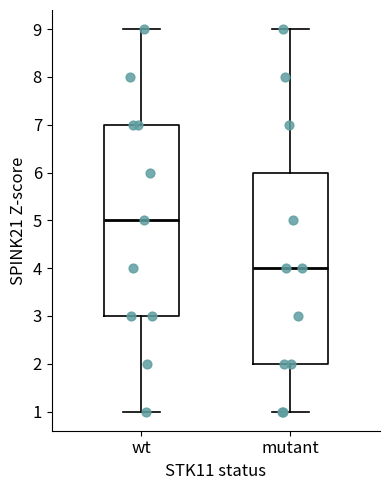

Reading left to right, transcribe this box plot: for each box, give where its median line is, the range the box spans, and where its two whiskers end, as read against the y-axis. The values are not printed on the chart, so give them approximately, as read against the axis.

wt: median 5, box 3 to 7, whiskers 1 to 9
mutant: median 4, box 2 to 6, whiskers 1 to 9